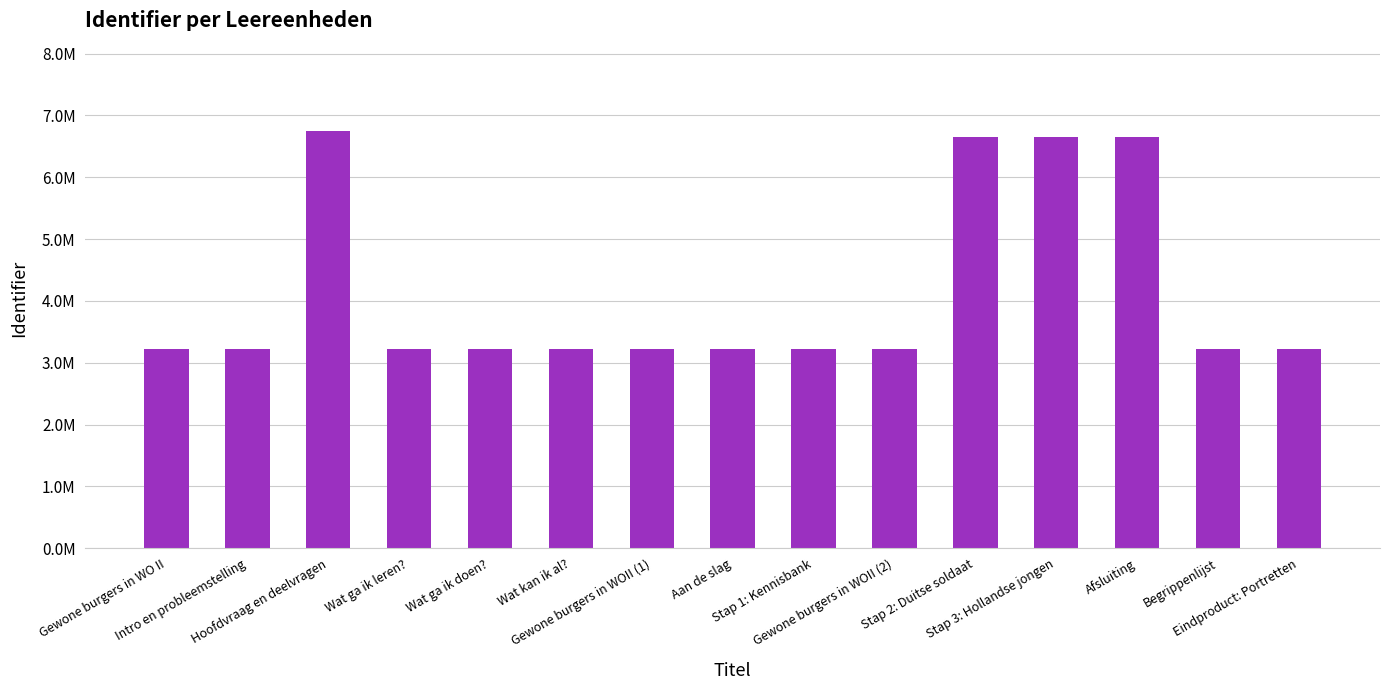

The chart shows a value of 3.2 at Begrippenlijst. True or false?

True